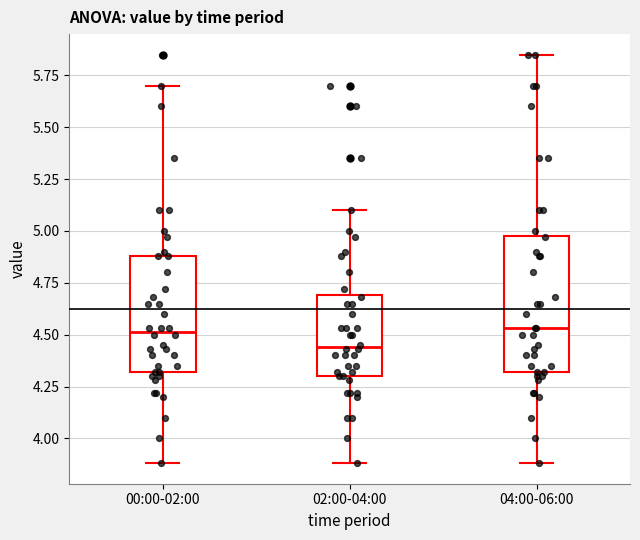

Which box has the lowest median line?

02:00-04:00